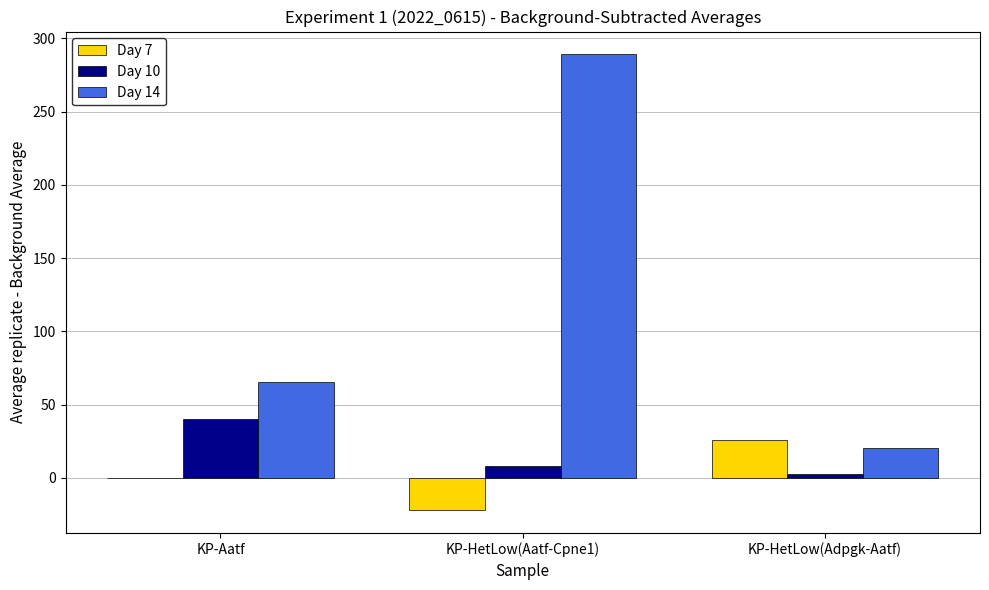

At which category is the sum across all series the highest?

KP-HetLow(Aatf-Cpne1)